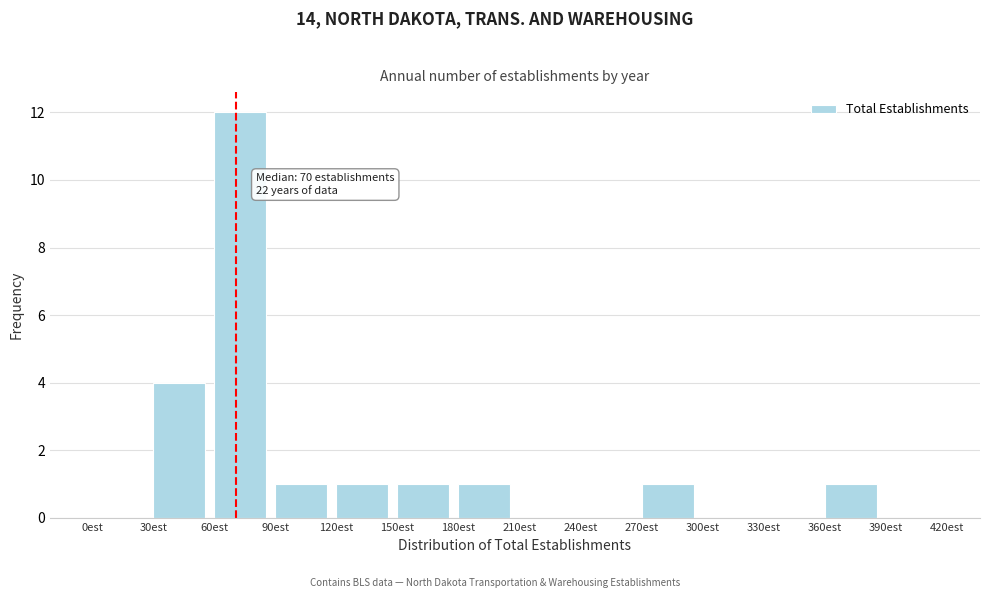

Over which range of the x-axis is the bar tallest?

60 to 90